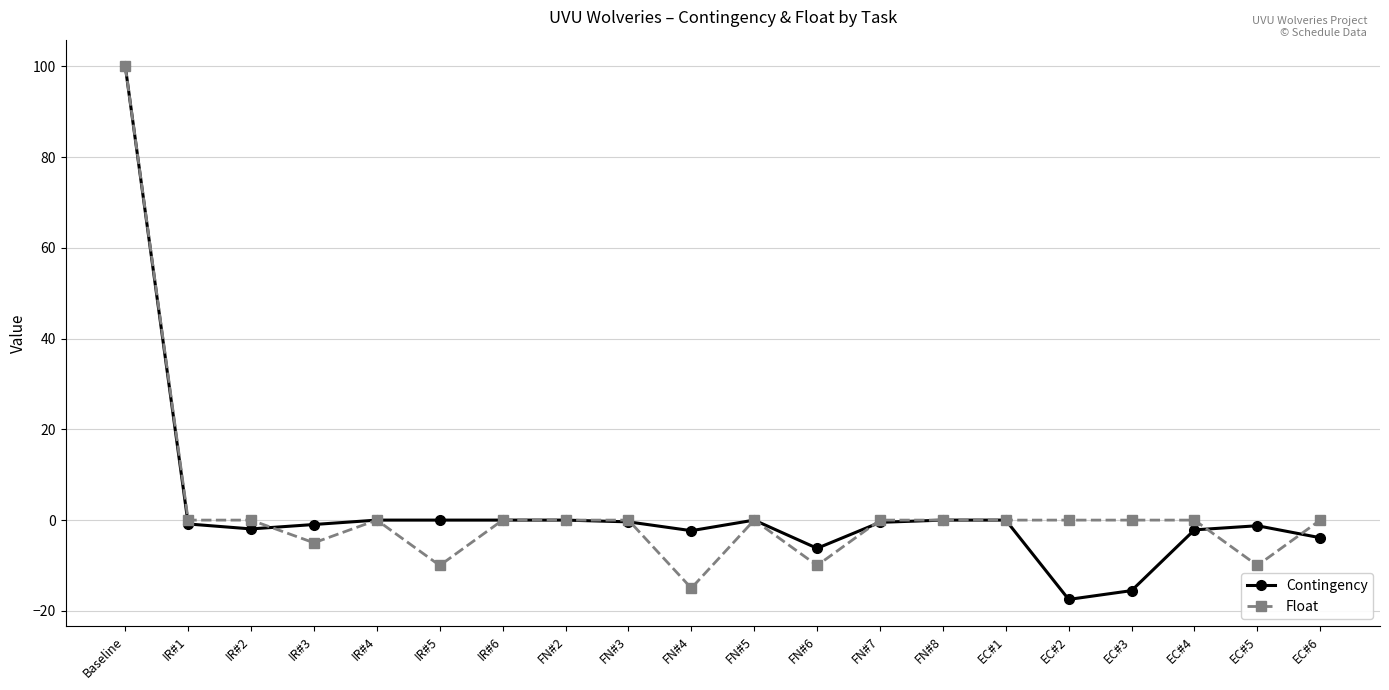

True or false: Contingency has a value of -1.0 at IR#3.

True